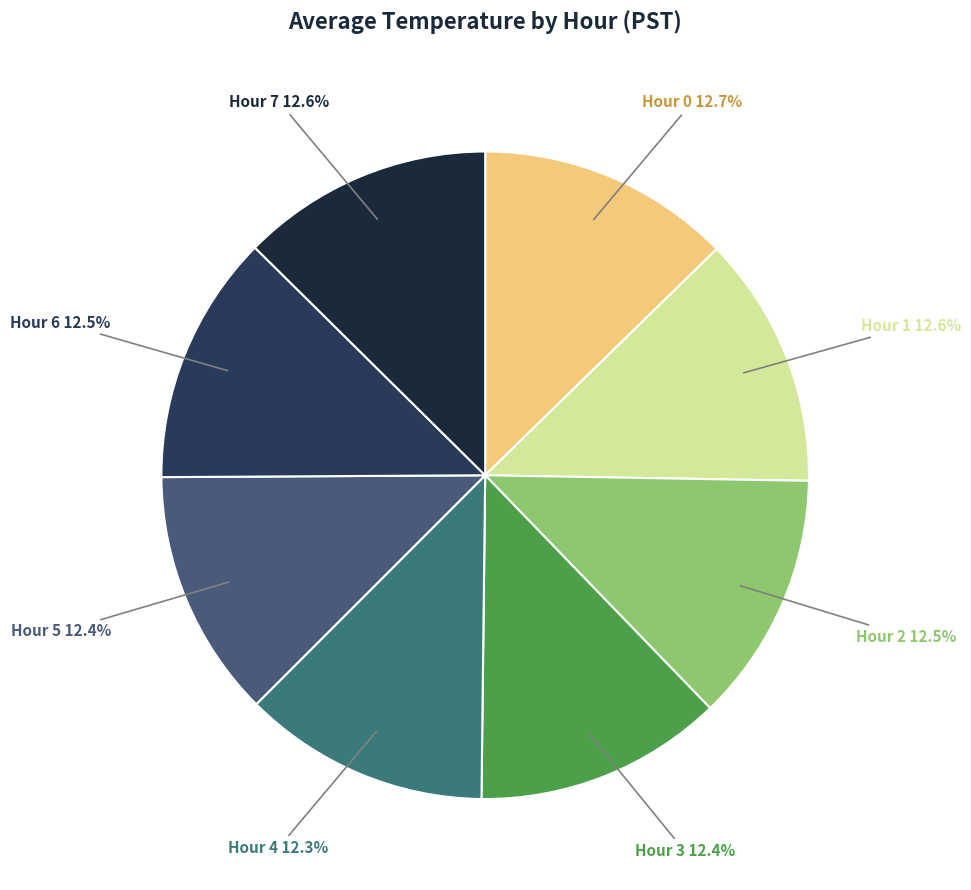

Is there any slice that represents more than half of the pie?

No